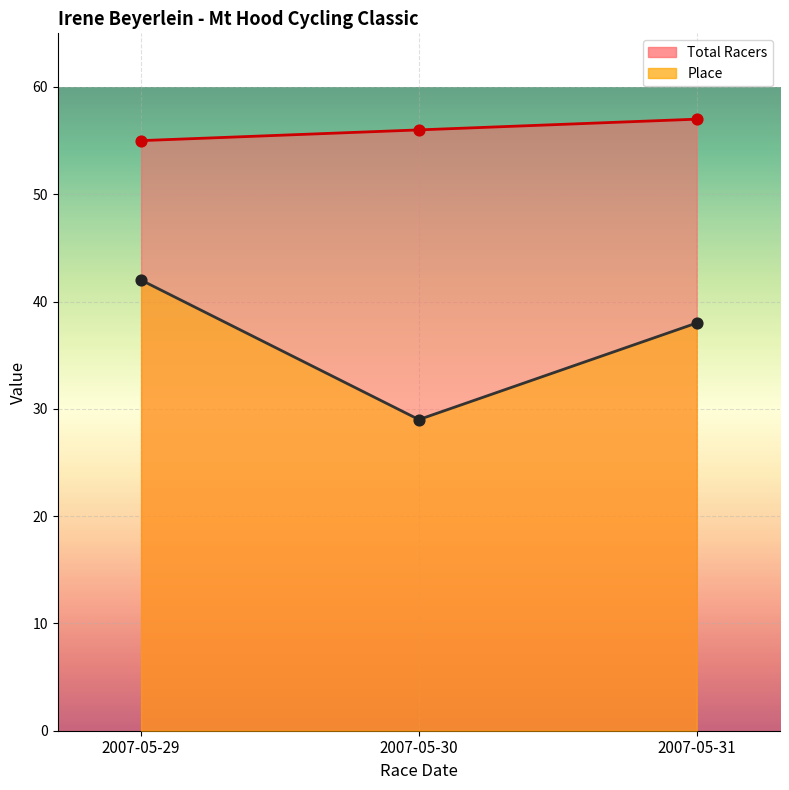

What is the total value across all series at 2007-05-29?

97